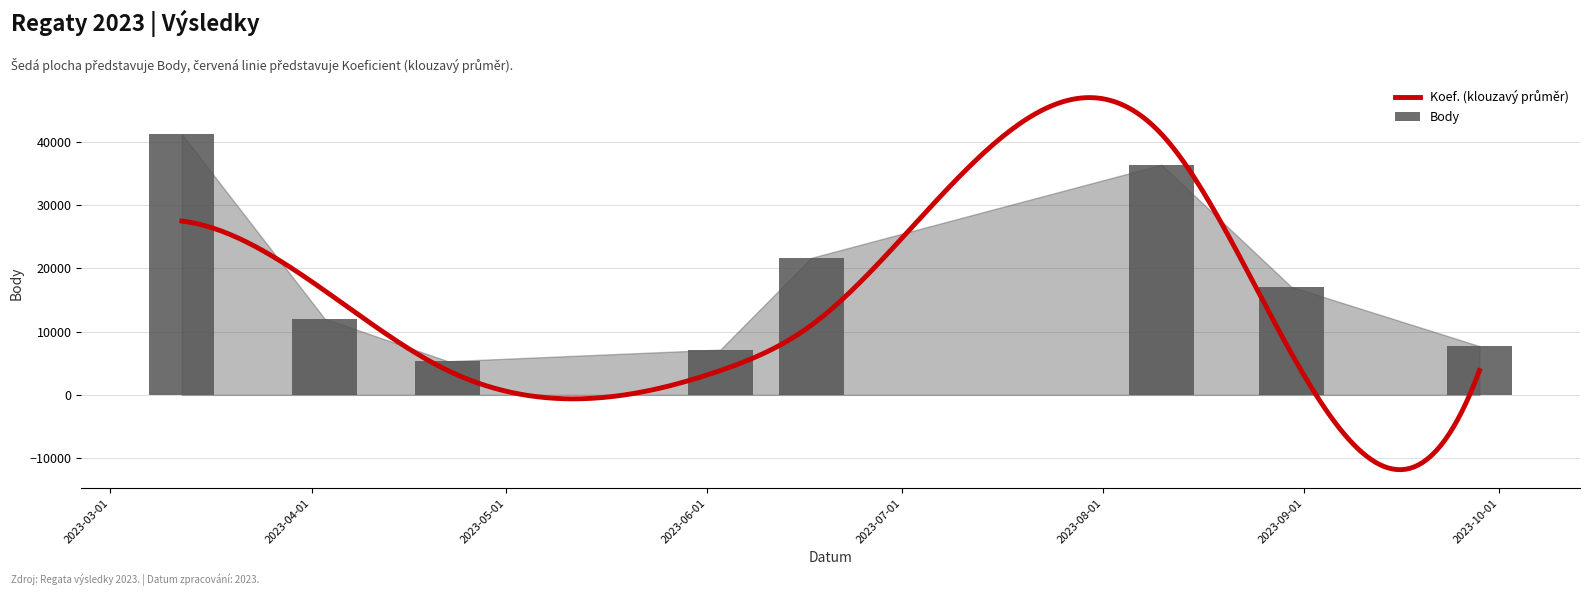

What is the difference between the maximum and minimum values?

35886